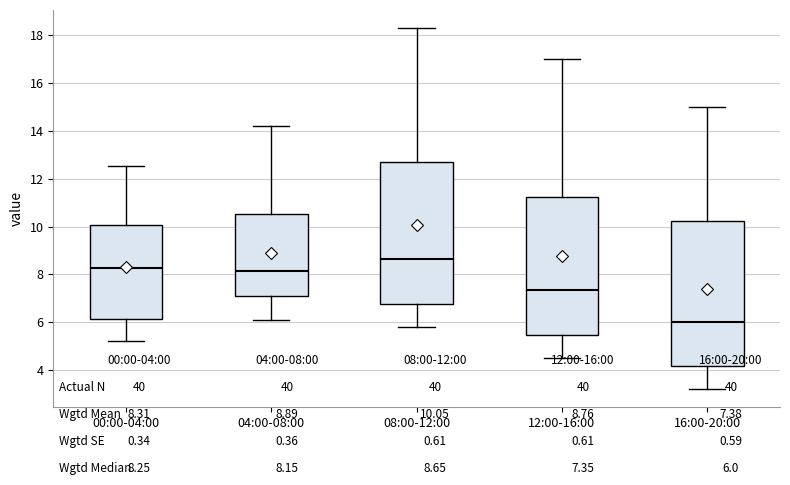

Where does the upper whisker of the box for 16:00-20:00 end on the y-axis? The values are not printed on the chart, so give them approximately, as read against the axis.

15.0